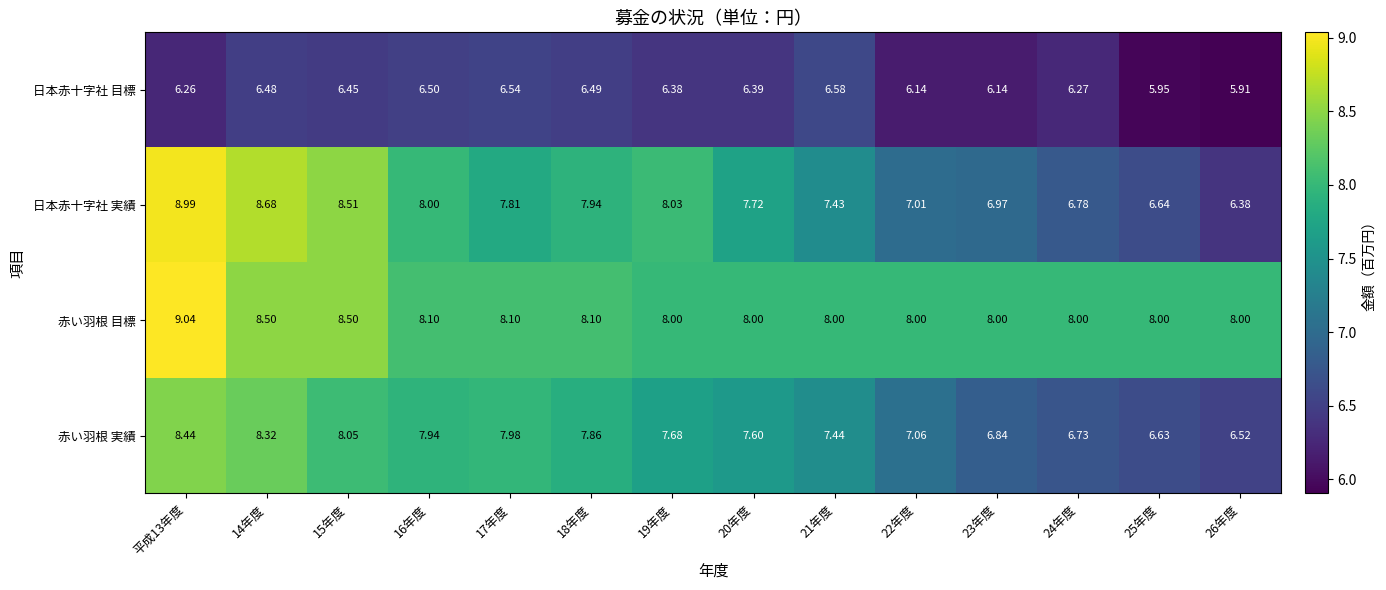

Count the number of categories in the chart.

14